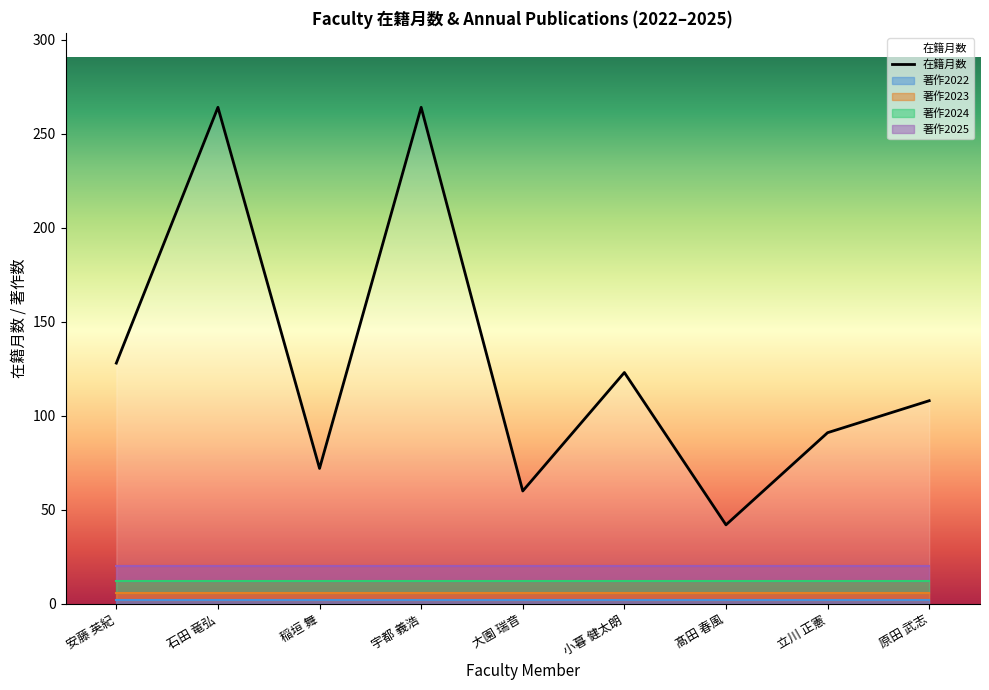

Which series has the largest range (max minus min)?

在籍月数